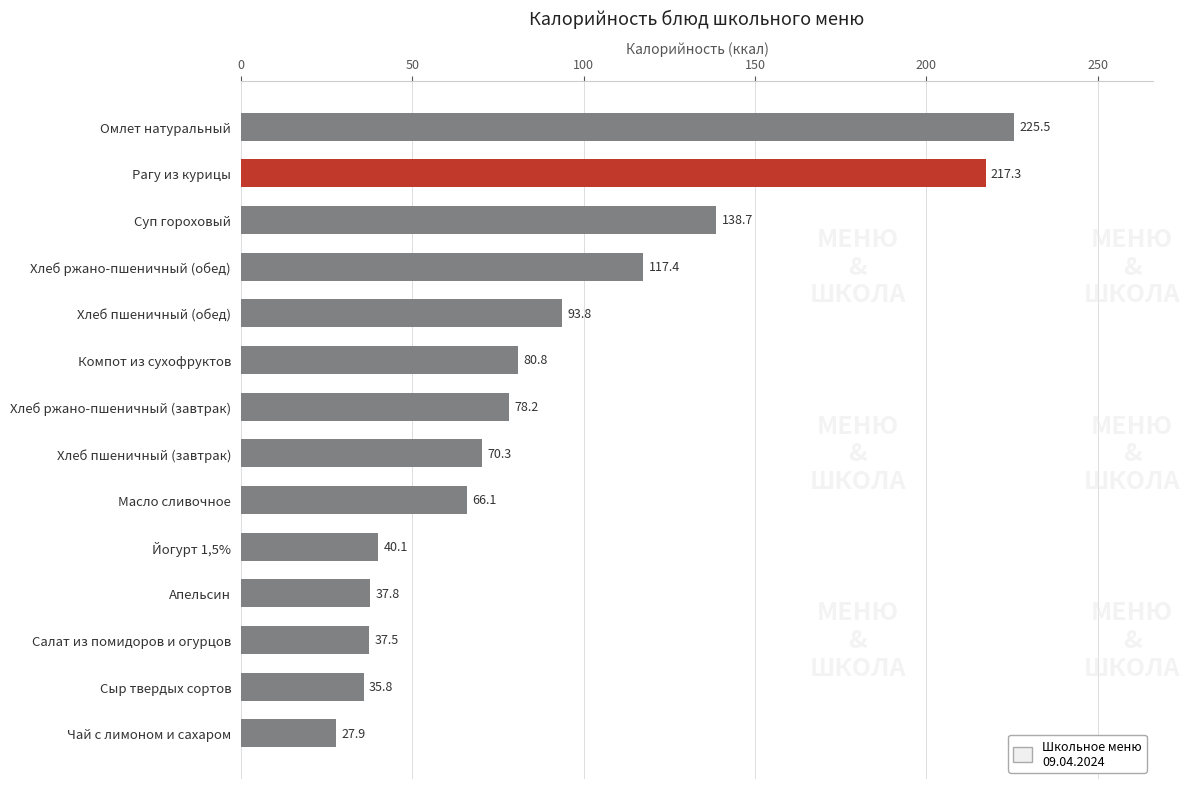

Reading bottom to top, what are all the values shown in this chart?

27.9	35.8	37.5	37.8	40.1	66.1	70.3	78.2	80.8	93.8	117.4	138.7	217.3	225.5